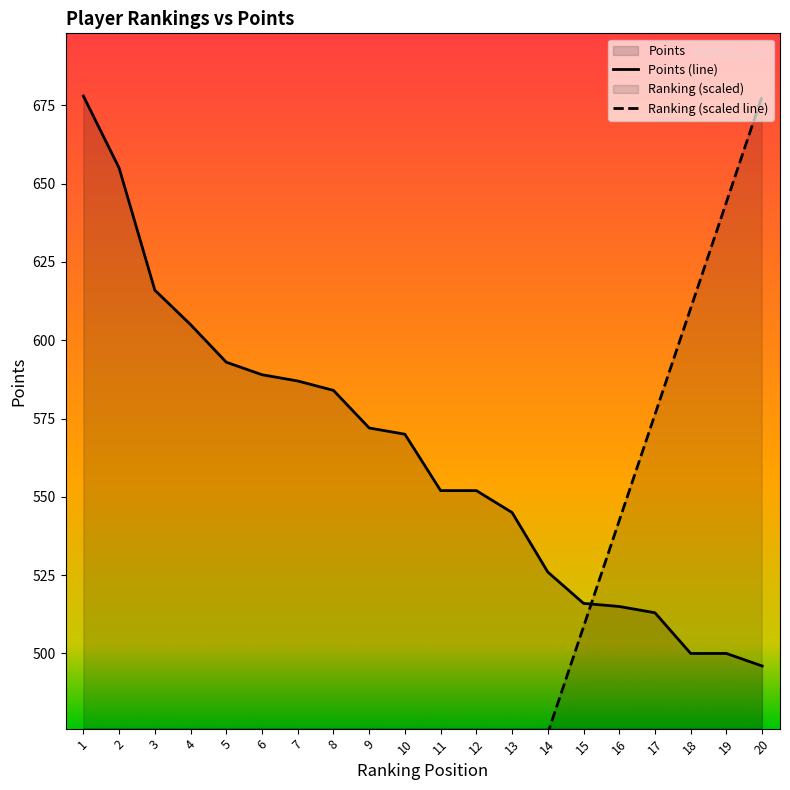

Rank the categories by Ranking value from lowest to highest.

1, 2, 3, 4, 5, 6, 7, 8, 9, 10, 11, 12, 13, 14, 15, 16, 17, 18, 19, 20